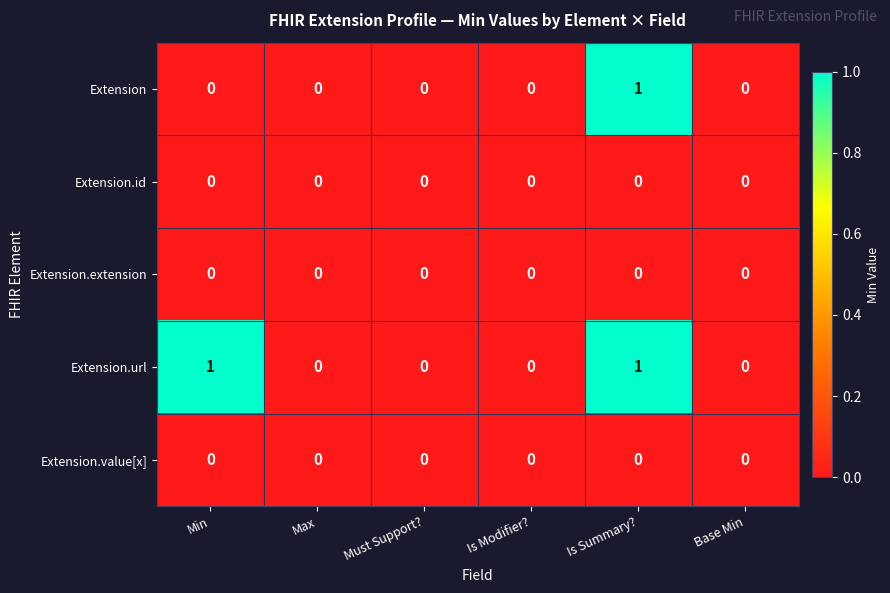

Reading left to right, extract all data points from this chart.

Extension: Min=0	Max=0	Must Support?=0	Is Modifier?=0	Is Summary?=1	Base Min=0
Extension.id: Min=0	Max=0	Must Support?=0	Is Modifier?=0	Is Summary?=0	Base Min=0
Extension.extension: Min=0	Max=0	Must Support?=0	Is Modifier?=0	Is Summary?=0	Base Min=0
Extension.url: Min=1	Max=0	Must Support?=0	Is Modifier?=0	Is Summary?=1	Base Min=0
Extension.value[x]: Min=0	Max=0	Must Support?=0	Is Modifier?=0	Is Summary?=0	Base Min=0